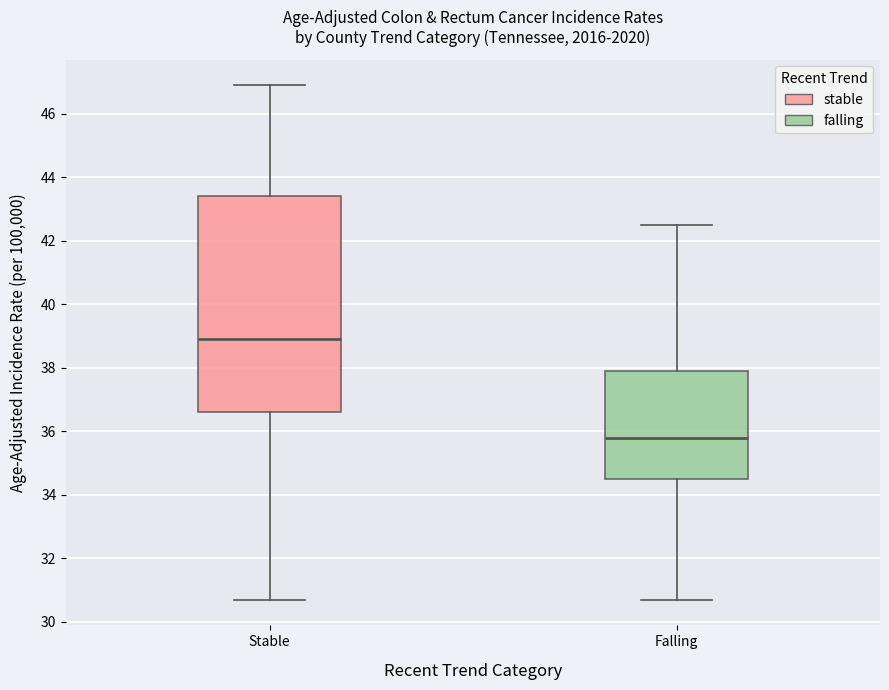

Where does the median line of the box for Falling sit on the y-axis? The values are not printed on the chart, so give them approximately, as read against the axis.

35.8